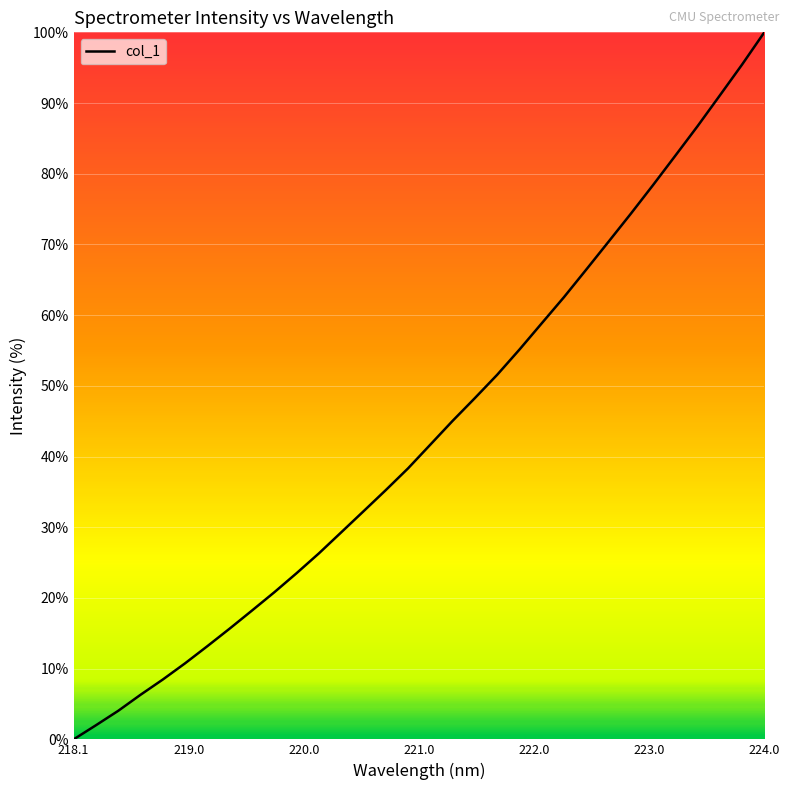

Is this an area chart (filled region under the line)?

No